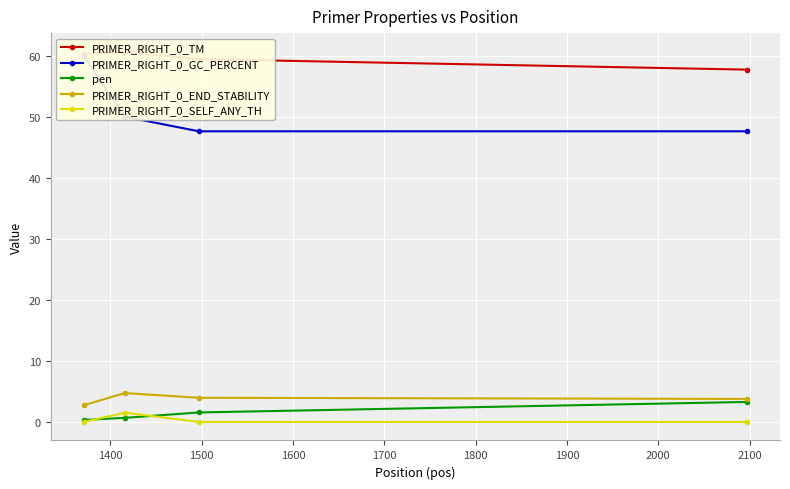

Reading left to right, extract all data points from this chart.

PRIMER_RIGHT_0_TM: 60.3	60.7	59.4	57.7
PRIMER_RIGHT_0_GC_PERCENT: 60.0	50.0	47.6	47.6
pen: 0.3	0.7	1.6	3.3
PRIMER_RIGHT_0_END_STABILITY: 2.7	4.7	4.0	3.8
PRIMER_RIGHT_0_SELF_ANY_TH: 0.0	1.5	0.0	0.0